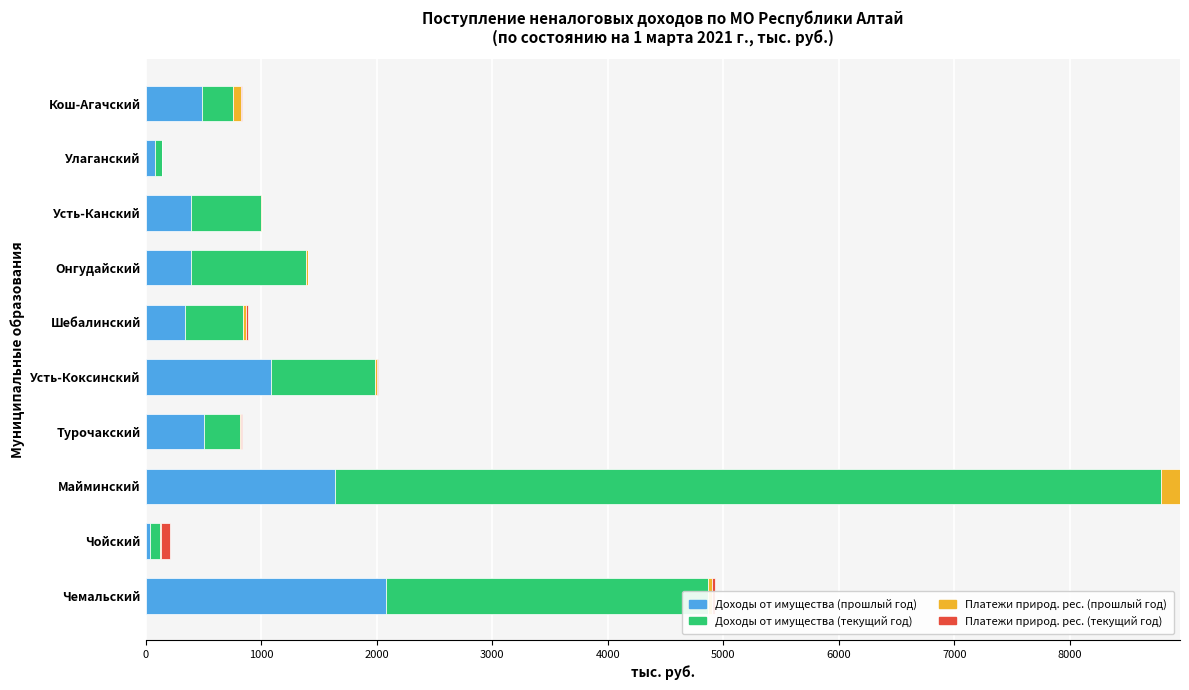

At which category is the sum across all series the highest?

Майминский